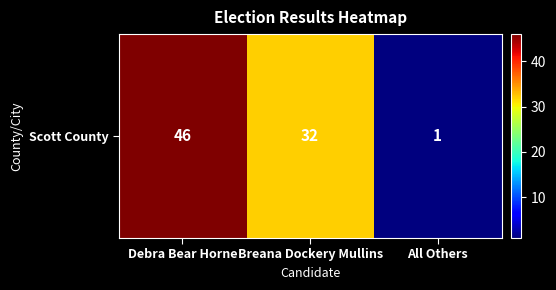

Rank the categories by value from highest to lowest.

Debra Bear Horne, Breana Dockery Mullins, All Others